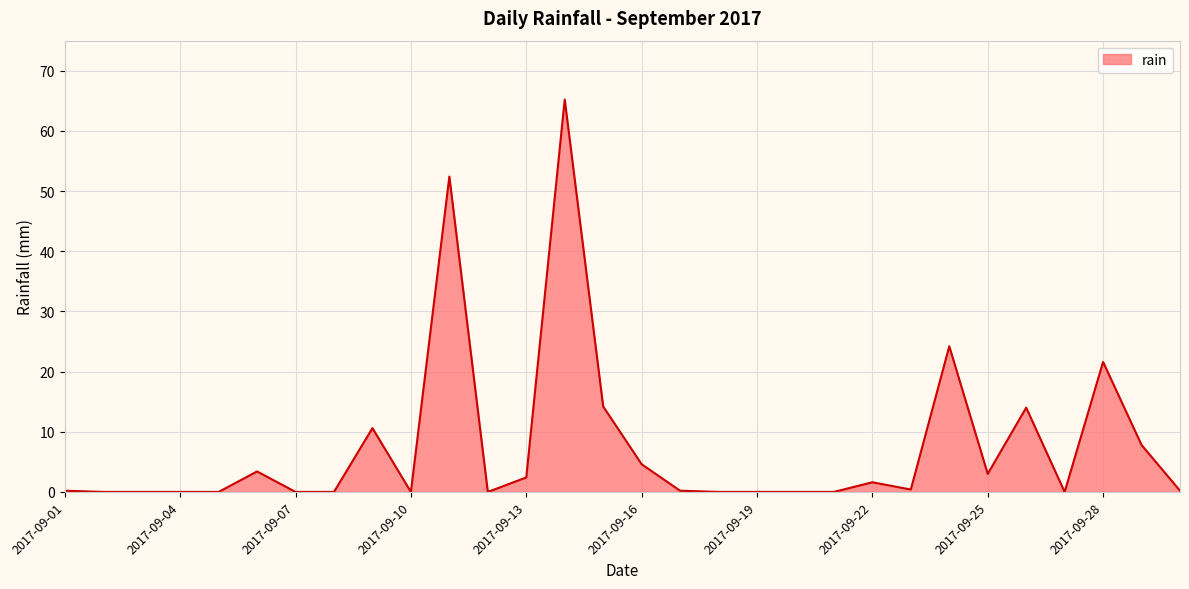

What is the average value?

7.5